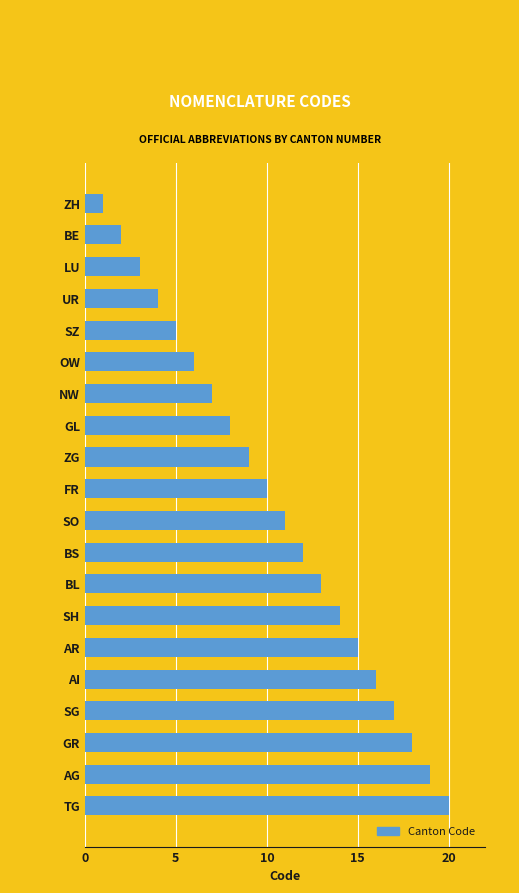

What is the ratio of the value at SZ to the value at SO?

0.5